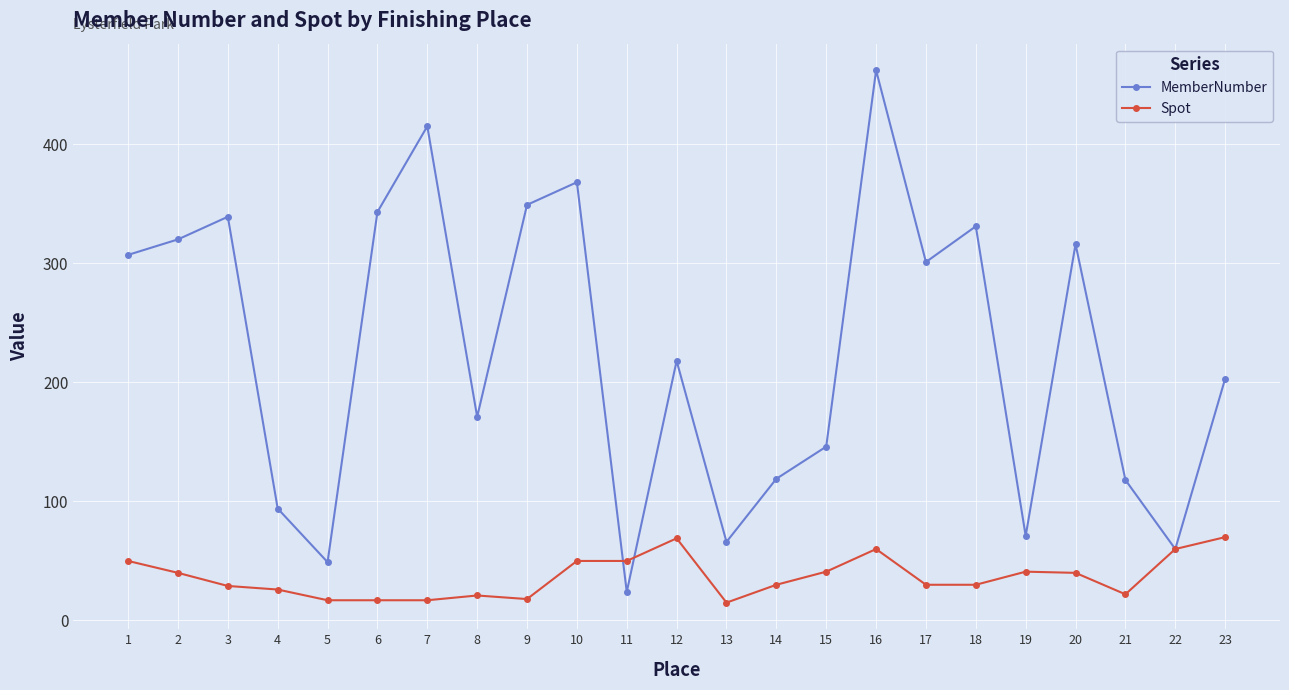

Which category has the lowest value in the MemberNumber series?

11